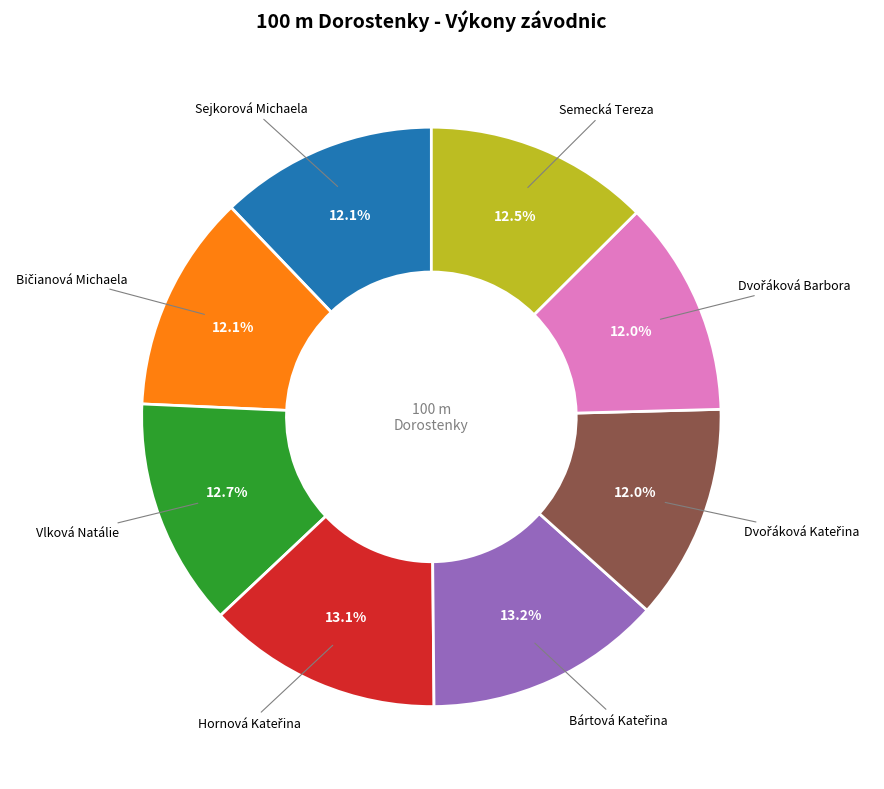

To the nearest percent, what is the average slice percentage?

12%